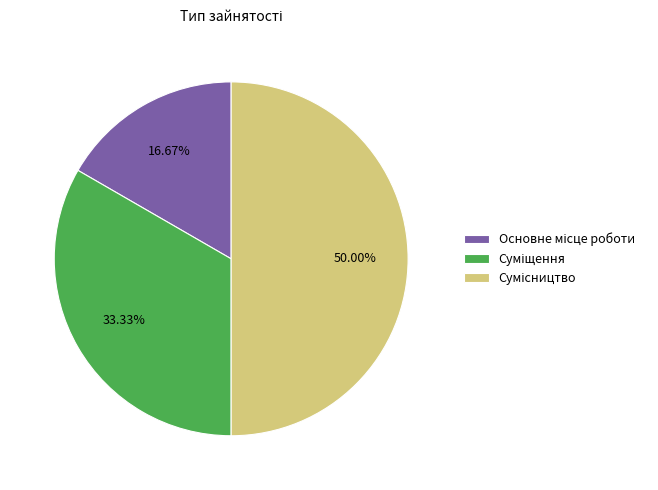

The Основне місце роботи slice represents 17% of the pie. True or false?

True